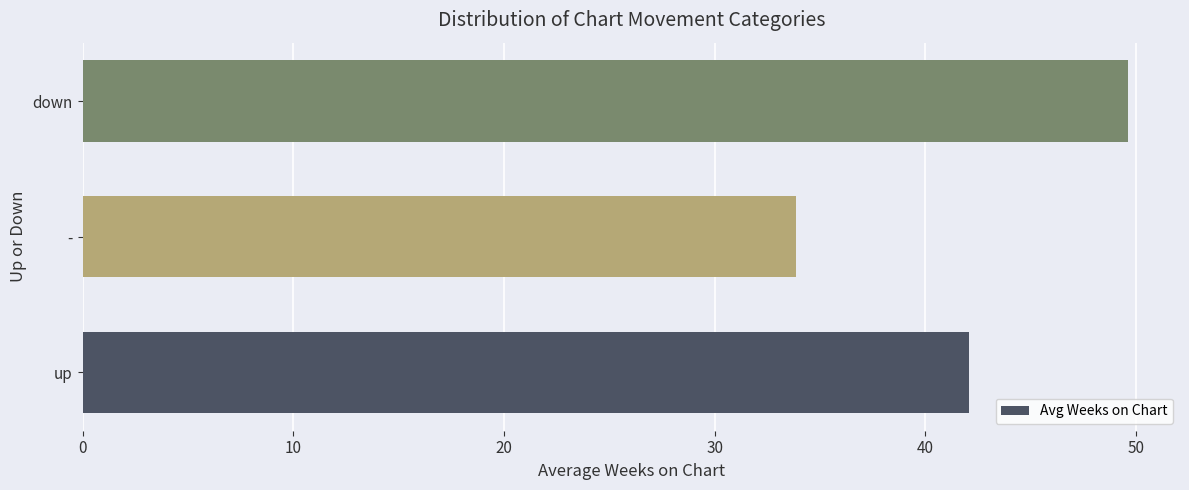

Which label corresponds to the largest value in the chart?

down